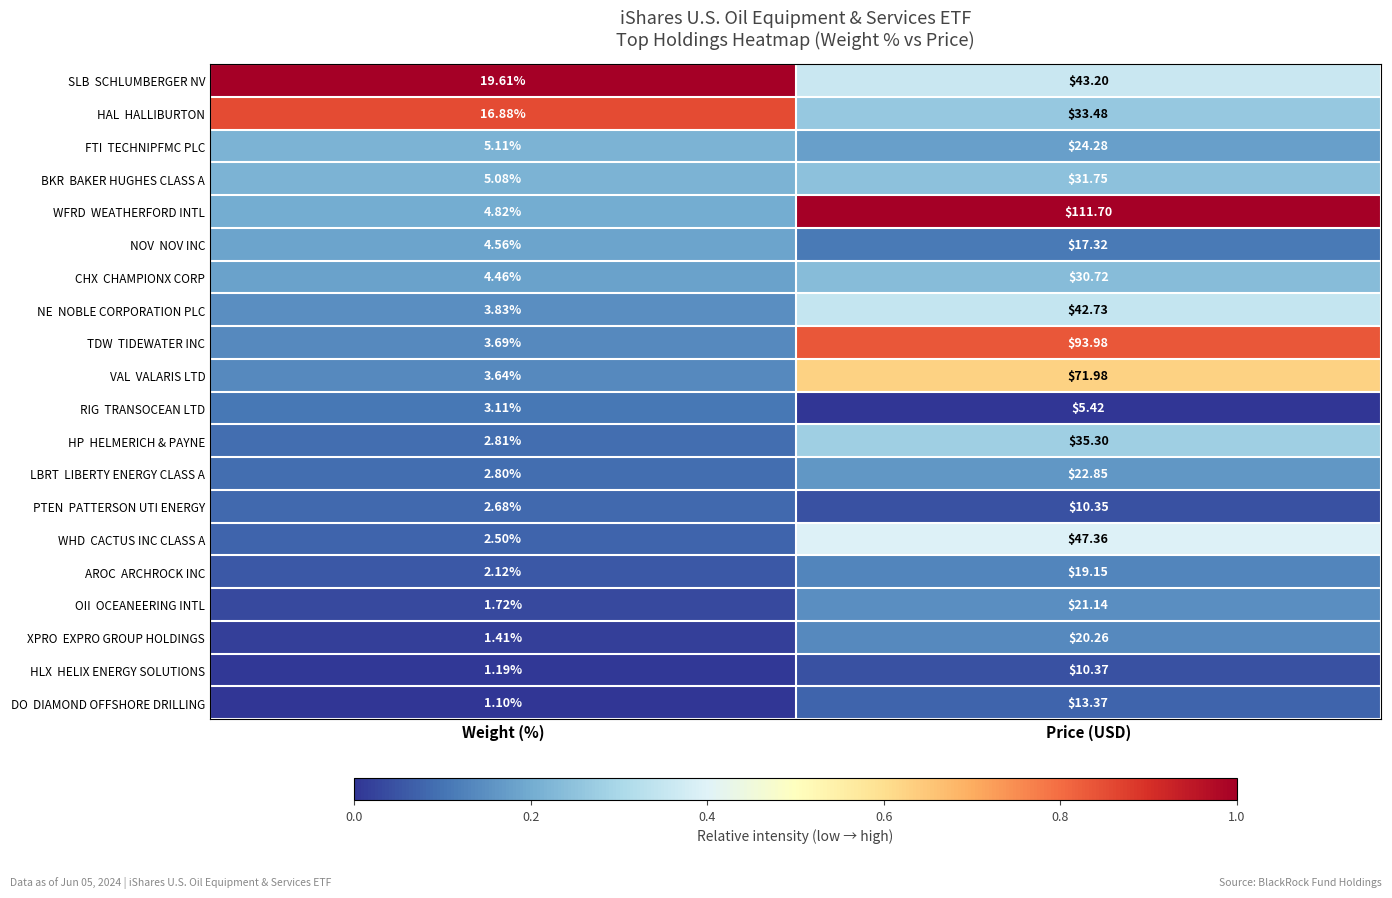

Which category has the highest value across all series?

Price (USD)